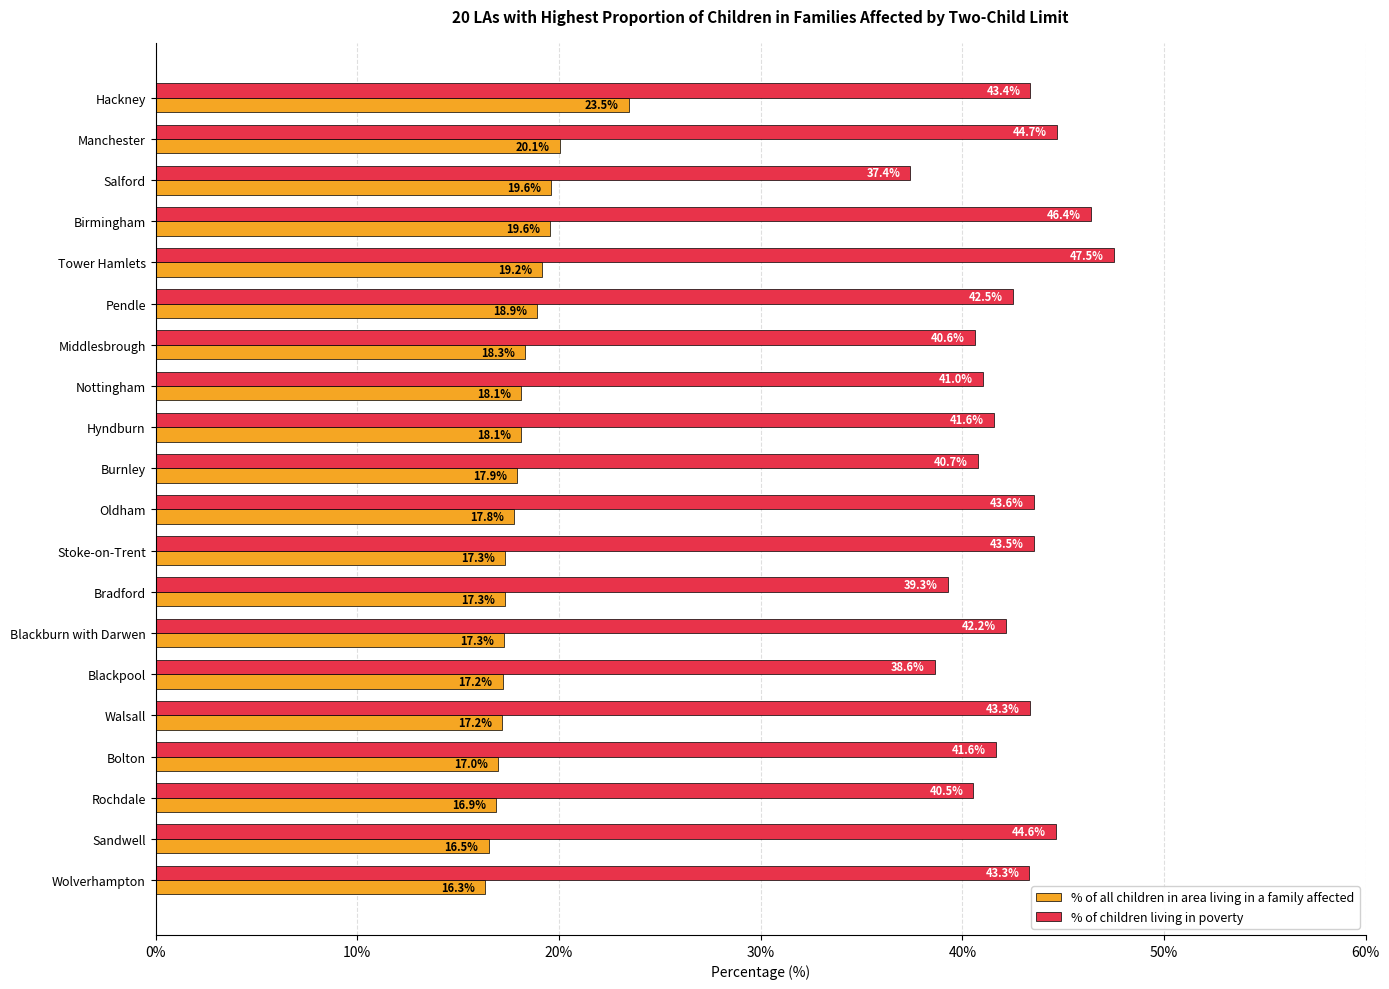

The % of all children in area living in a family affected series shows 4.3 at Burnley. True or false?

False